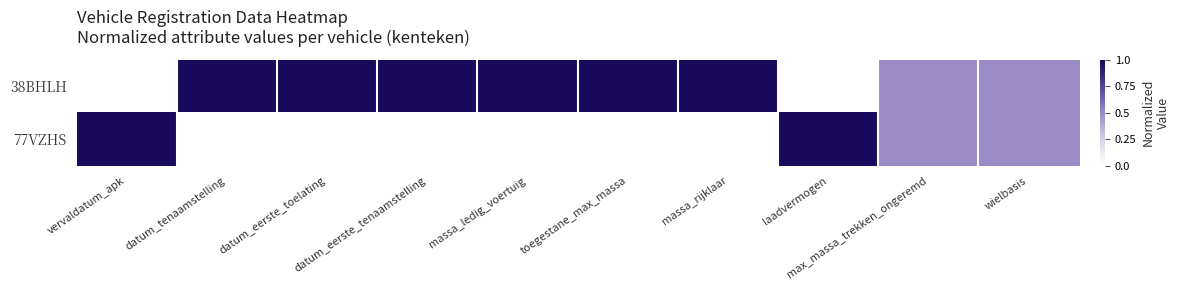

List the series in order of their overall mean, highest first.

38BHLH, 77VZHS